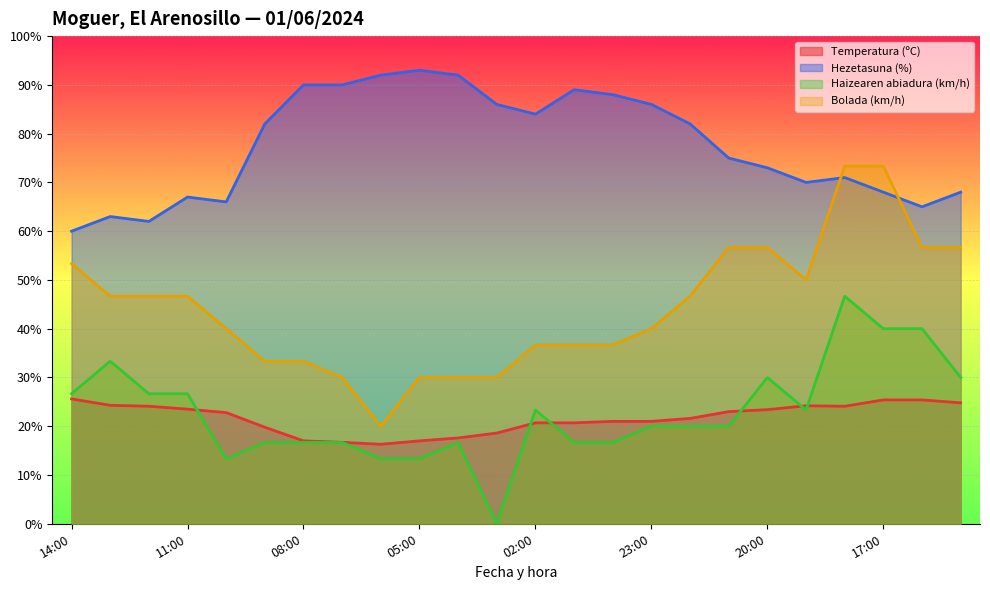

What is the approximate value of Hezetasuna (%) at 02:00?

84.0